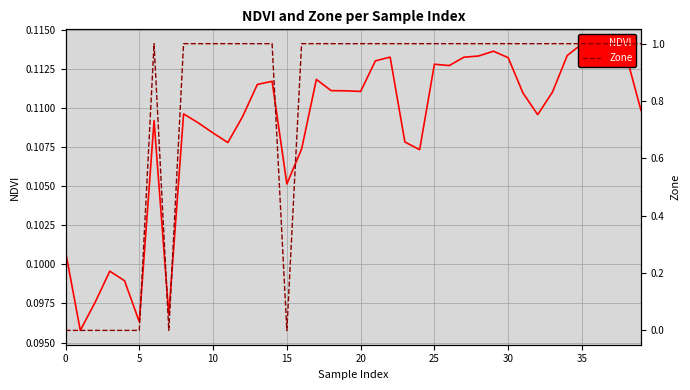

Count the Zone values in the range 1 to 2.

32